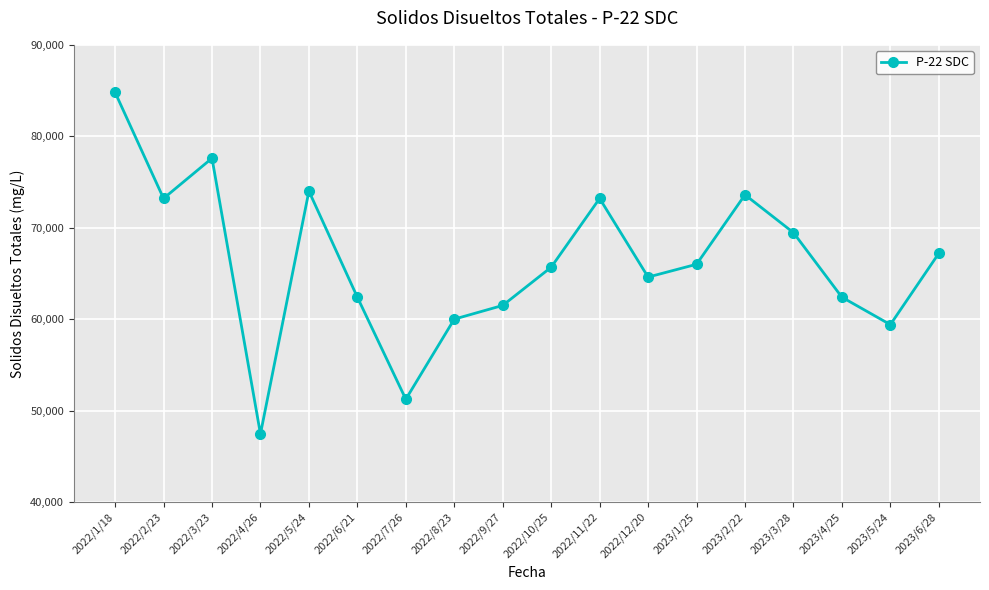

What is the greatest value displayed?

84800